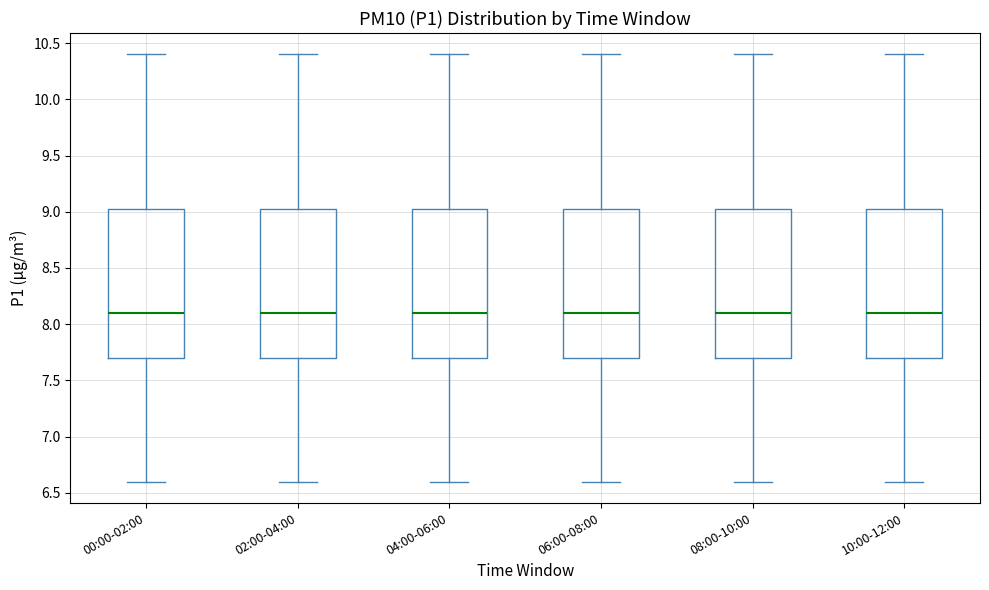

Reading left to right, transcribe this box plot: for each box, give where its median line is, the range the box spans, and where its two whiskers end, as read against the y-axis. The values are not printed on the chart, so give them approximately, as read against the axis.

00:00-02:00: median 8.10, box 7.70 to 9.05, whiskers 6.60 to 10.40
02:00-04:00: median 8.10, box 7.70 to 9.05, whiskers 6.60 to 10.40
04:00-06:00: median 8.10, box 7.70 to 9.05, whiskers 6.60 to 10.40
06:00-08:00: median 8.10, box 7.70 to 9.05, whiskers 6.60 to 10.40
08:00-10:00: median 8.10, box 7.70 to 9.05, whiskers 6.60 to 10.40
10:00-12:00: median 8.10, box 7.70 to 9.05, whiskers 6.60 to 10.40